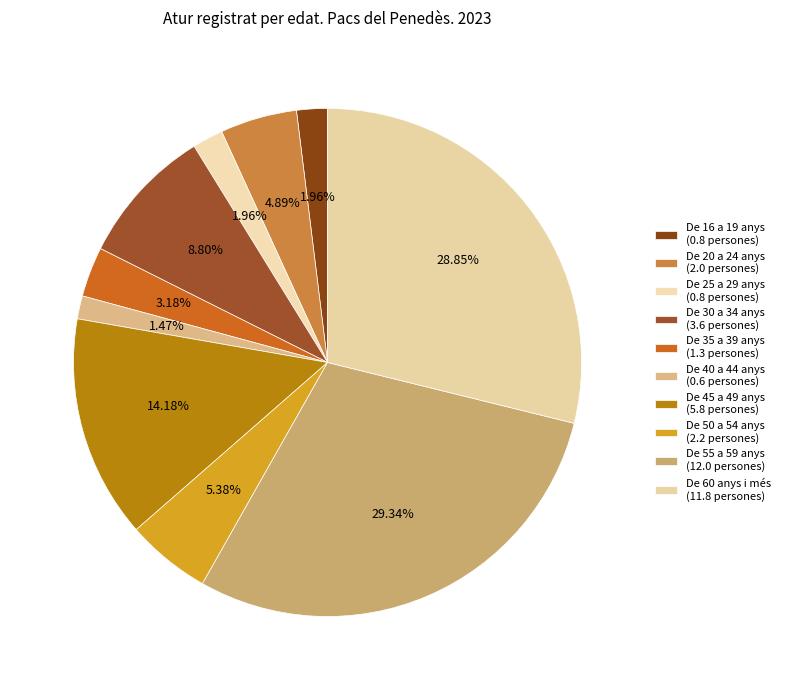

Which category has the biggest portion of the pie?

De 55 a 59 anys